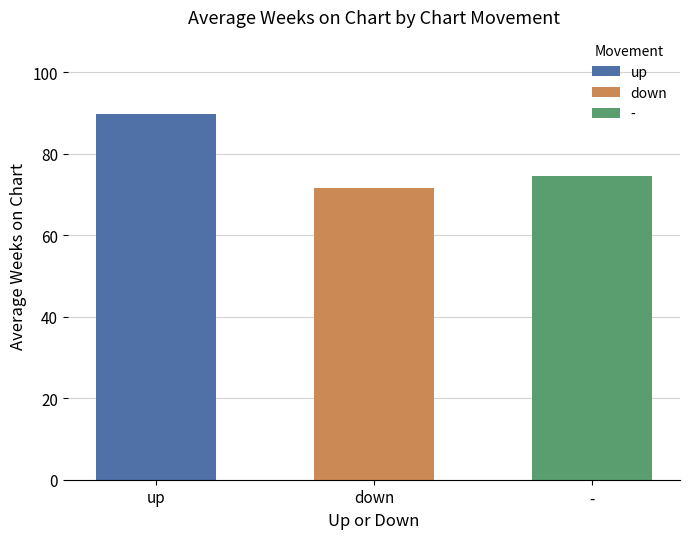

Count the number of values greater than 74.

2